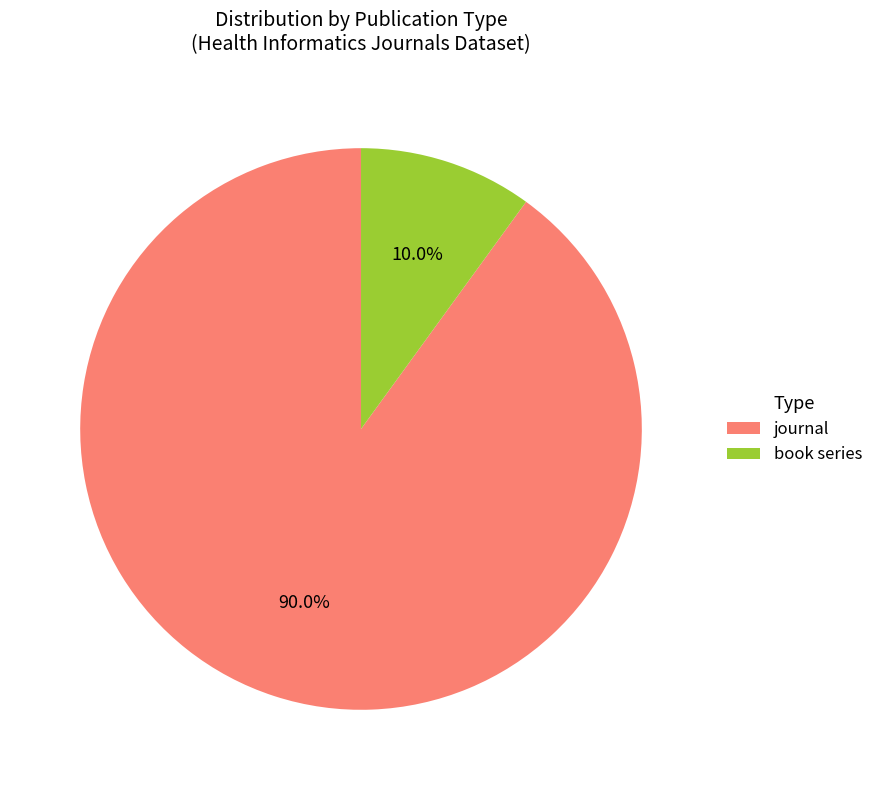

Combined, what portion of the pie is book series and journal?

100.0%